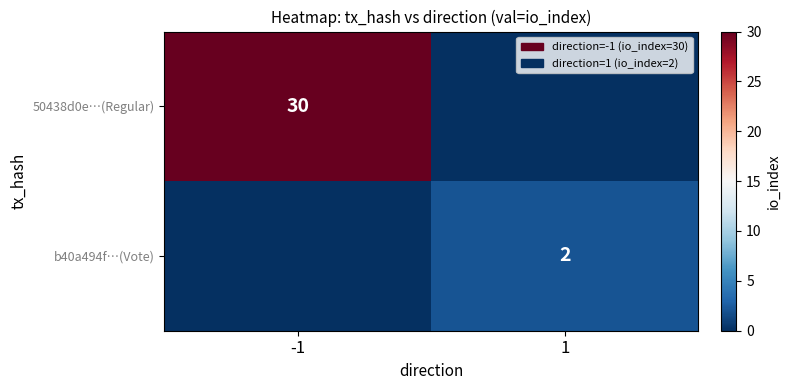

Is it true that 50438d0e…(Regular) equals 30 at -1?

True